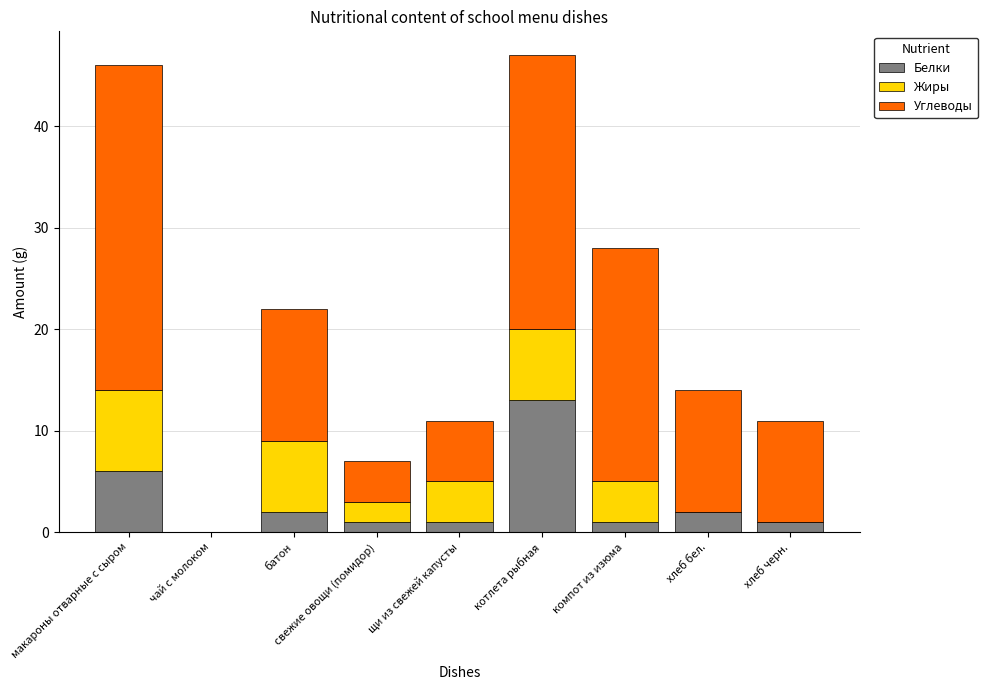

True or false: Белки has a value of 5 at котлета рыбная.

False